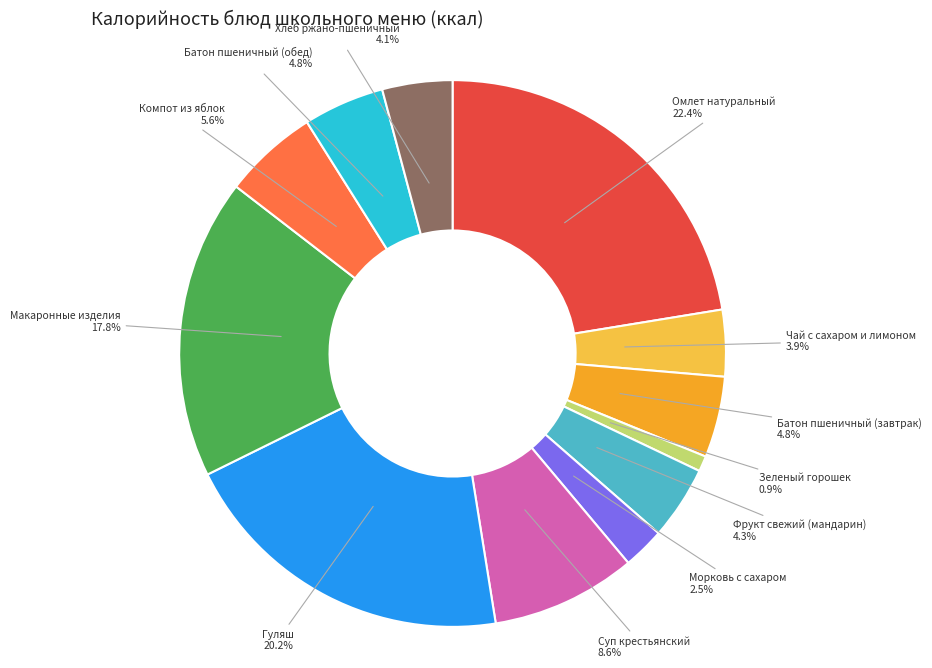

Is there a majority slice in this chart?

No